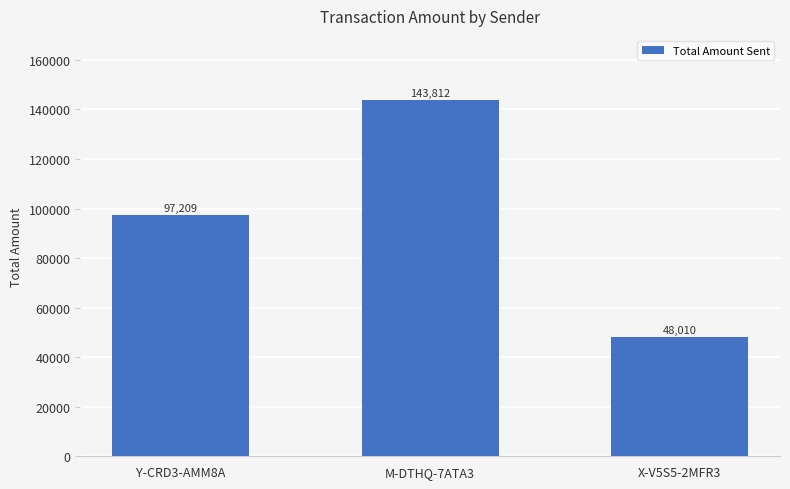

True or false: the data shows 39633.3 at M-DTHQ-7ATA3.

False